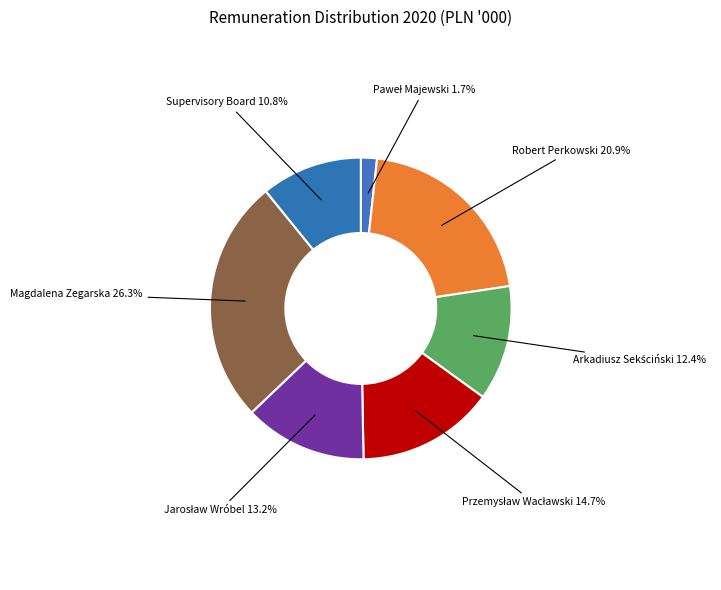

What is the largest slice in the pie chart?

Magdalena Zegarska